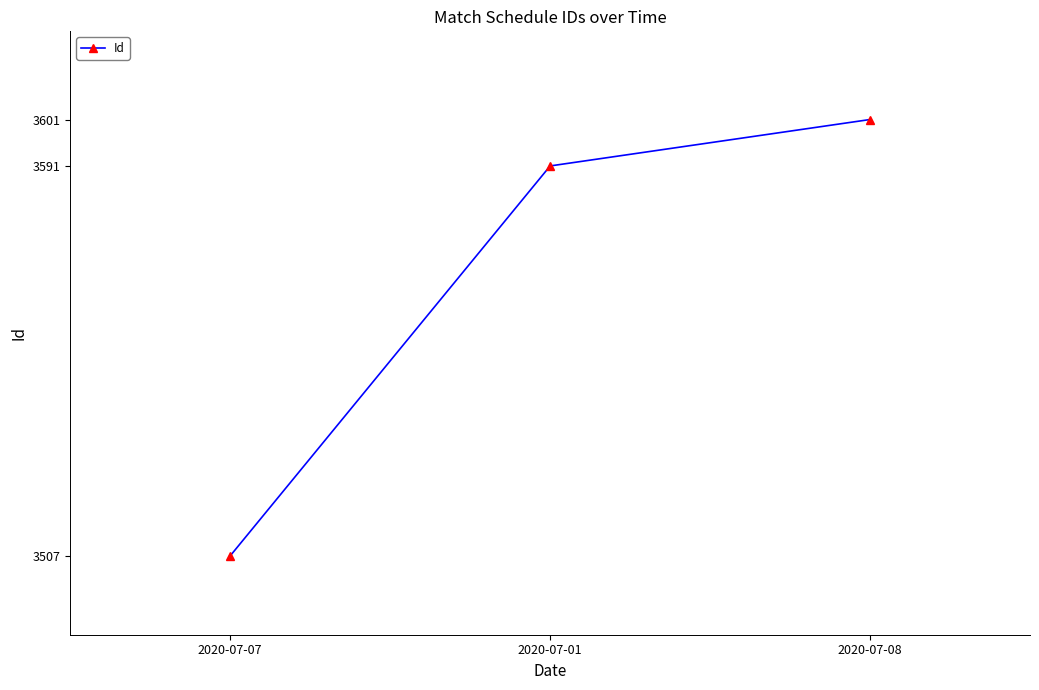

What is the label of the 3rd point from the left?

2020-07-08